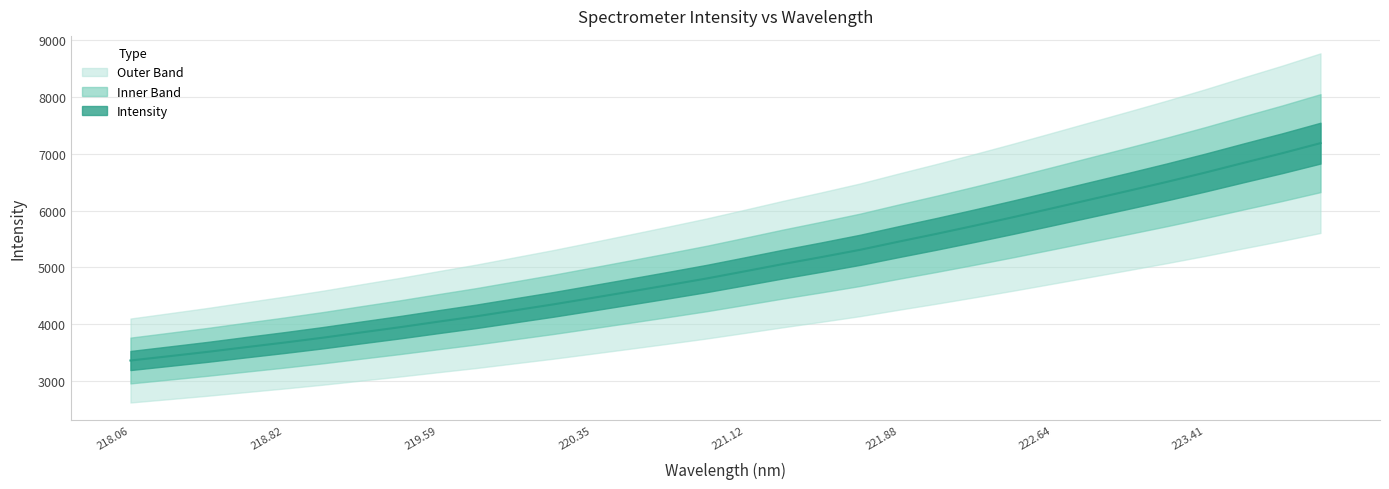

Where does the data first go above 4931?

221.12